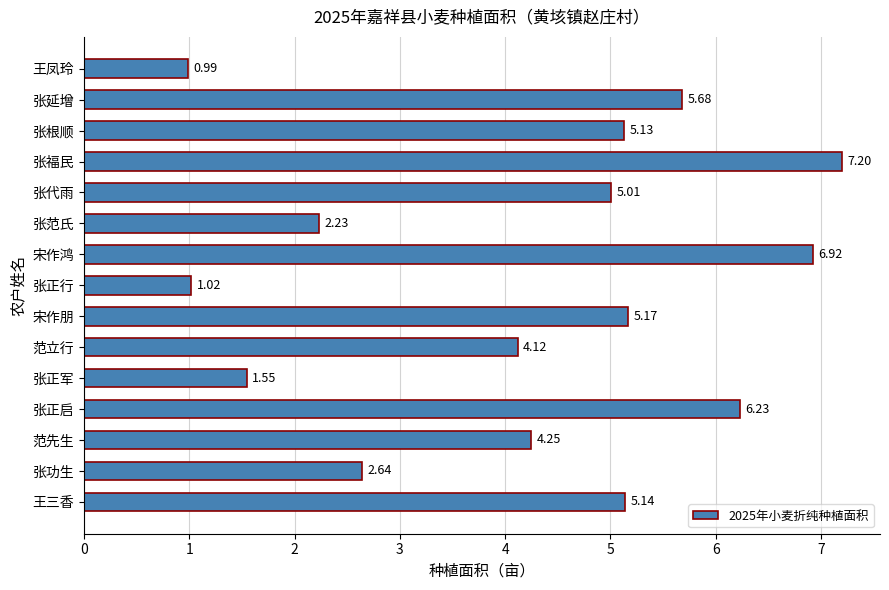

How many bars are there in total?

15